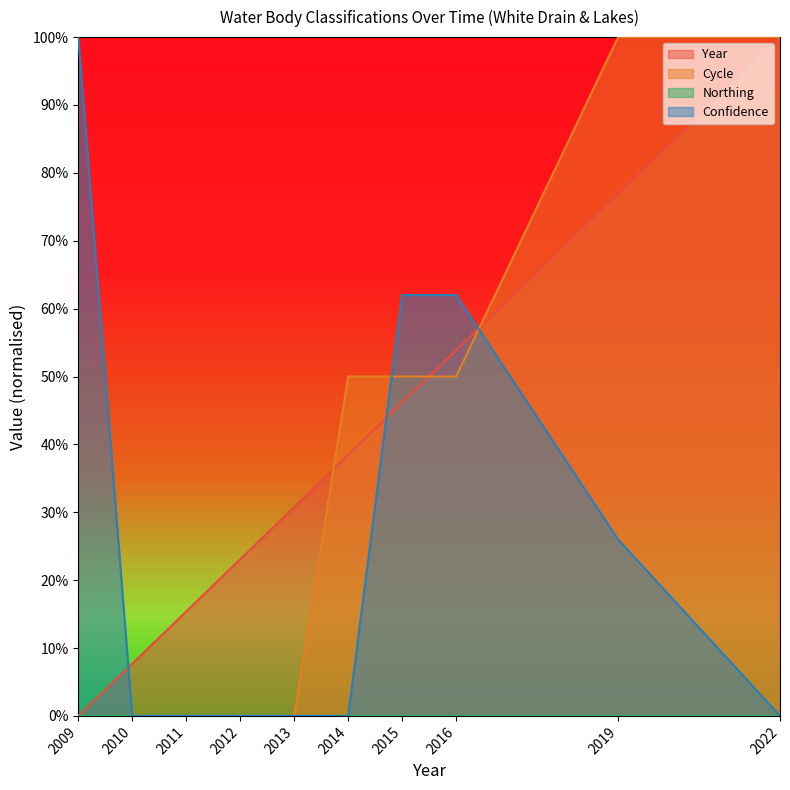

Between 2009 and 2010, which series saw the biggest shift?

Confidence